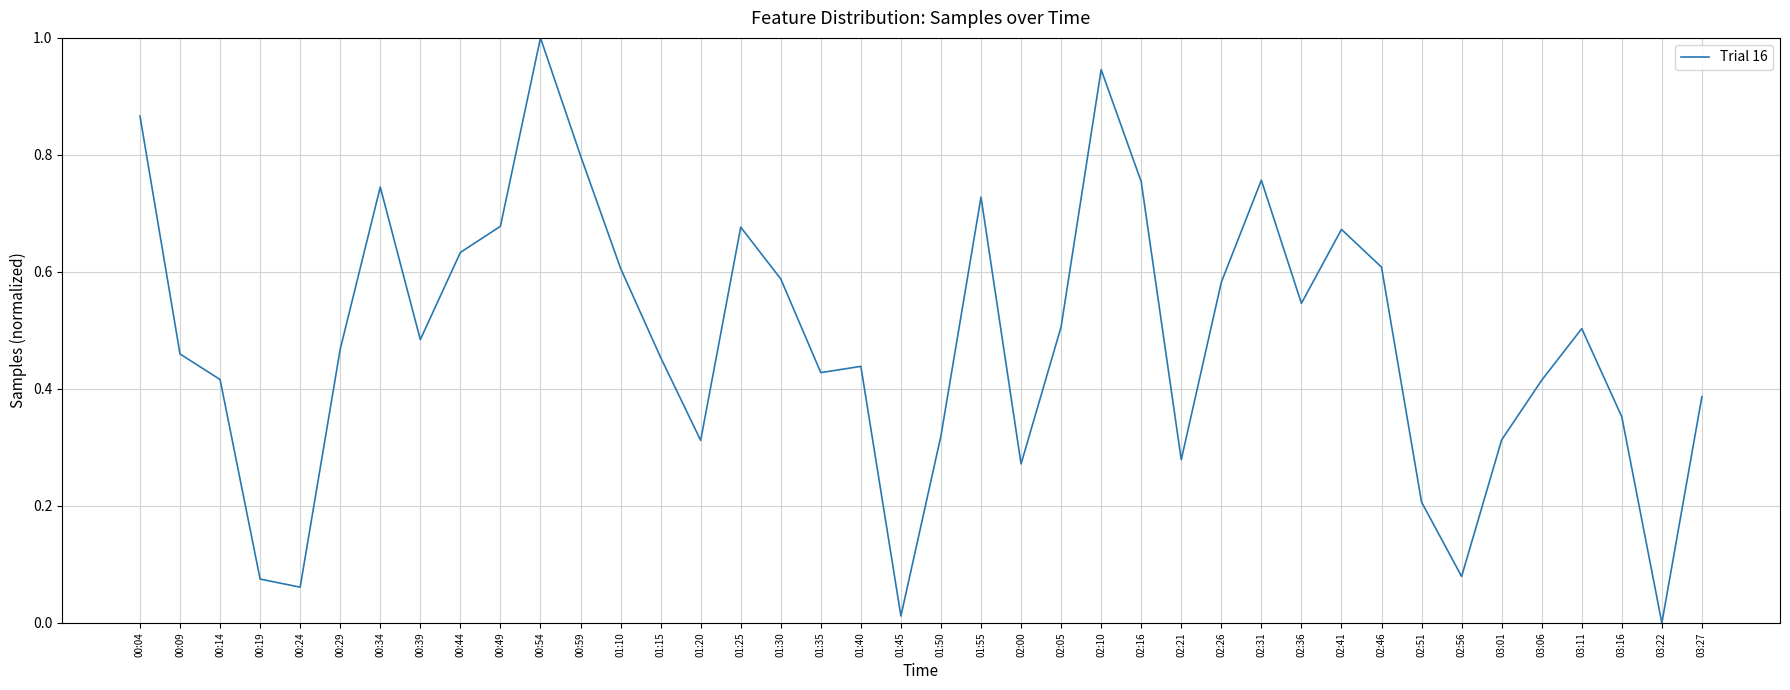

Which category has the highest value across all series?

00:54